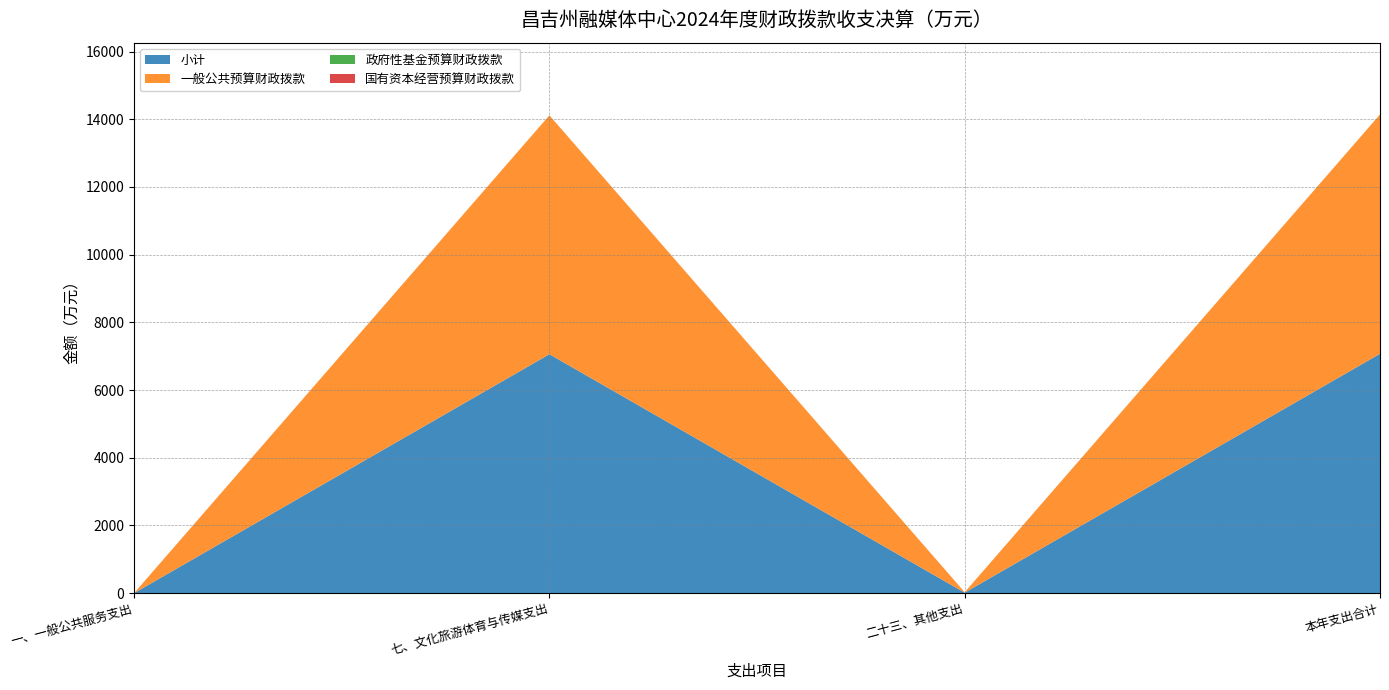

Reading left to right, extract all data points from this chart.

小计: 一、一般公共服务支出=0.0	七、文化旅游体育与传媒支出=7057.8	二十三、其他支出=12.9	本年支出合计=7070.6
一般公共预算财政拨款: 一、一般公共服务支出=0.0	七、文化旅游体育与传媒支出=7057.8	二十三、其他支出=12.9	本年支出合计=7070.6
政府性基金预算财政拨款: 一、一般公共服务支出=0.0	七、文化旅游体育与传媒支出=0.0	二十三、其他支出=0.0	本年支出合计=0.0
国有资本经营预算财政拨款: 一、一般公共服务支出=0.0	七、文化旅游体育与传媒支出=0.0	二十三、其他支出=0.0	本年支出合计=0.0